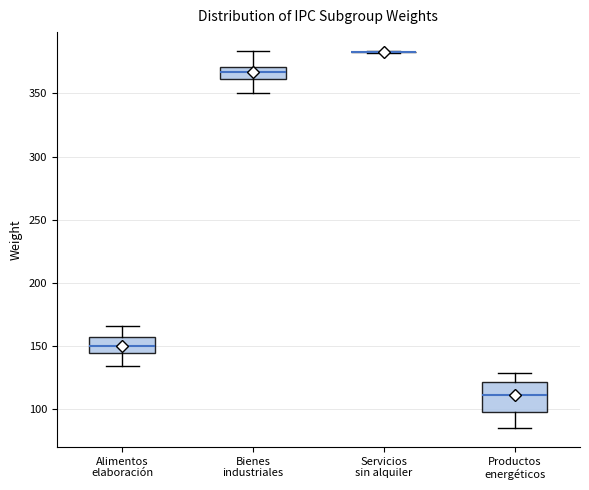

Which box is the tallest, from its lower edge to its upper edge?

Productos energéticos